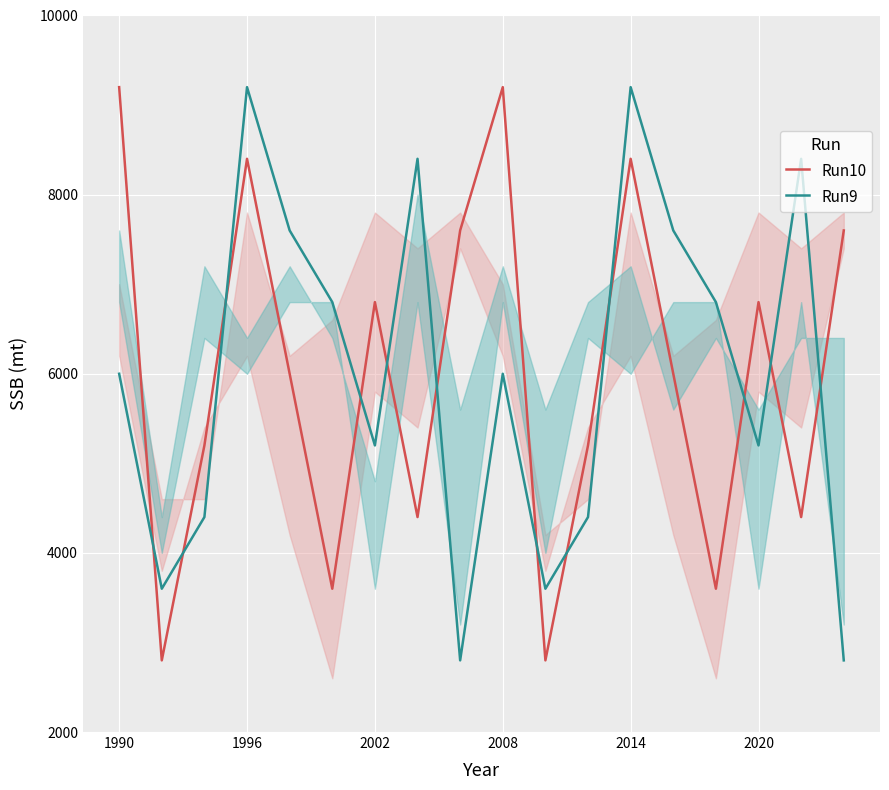

The Run9 series shows 2645 at 2002. True or false?

False